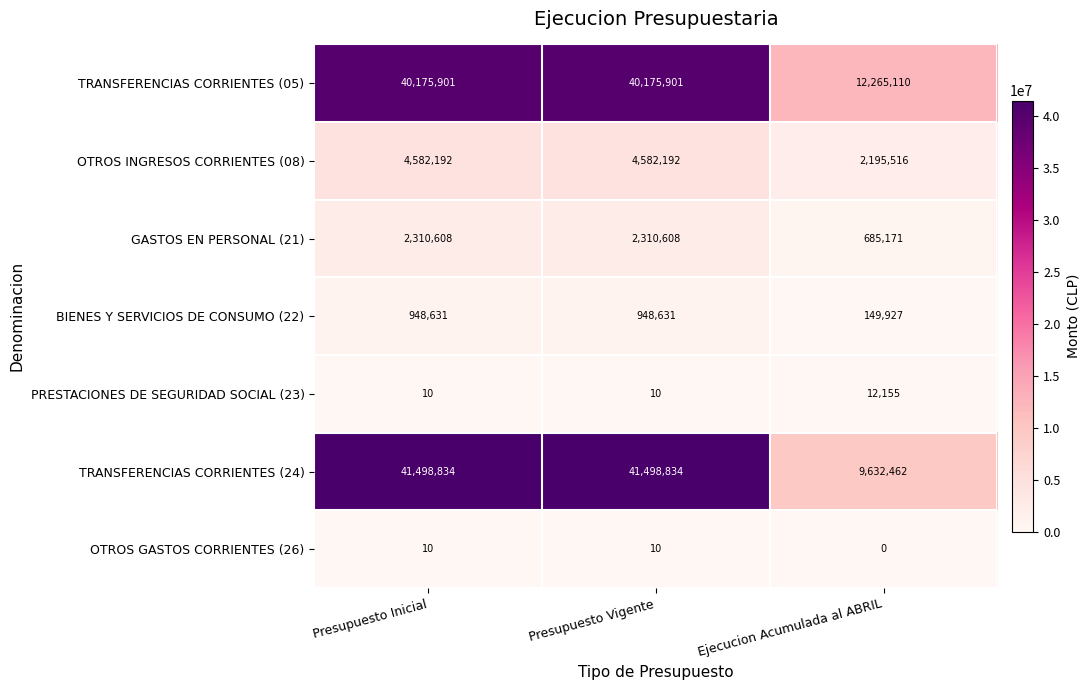

What is the difference between the highest and lowest values at Ejecucion Acumulada al ABRIL?

12265110